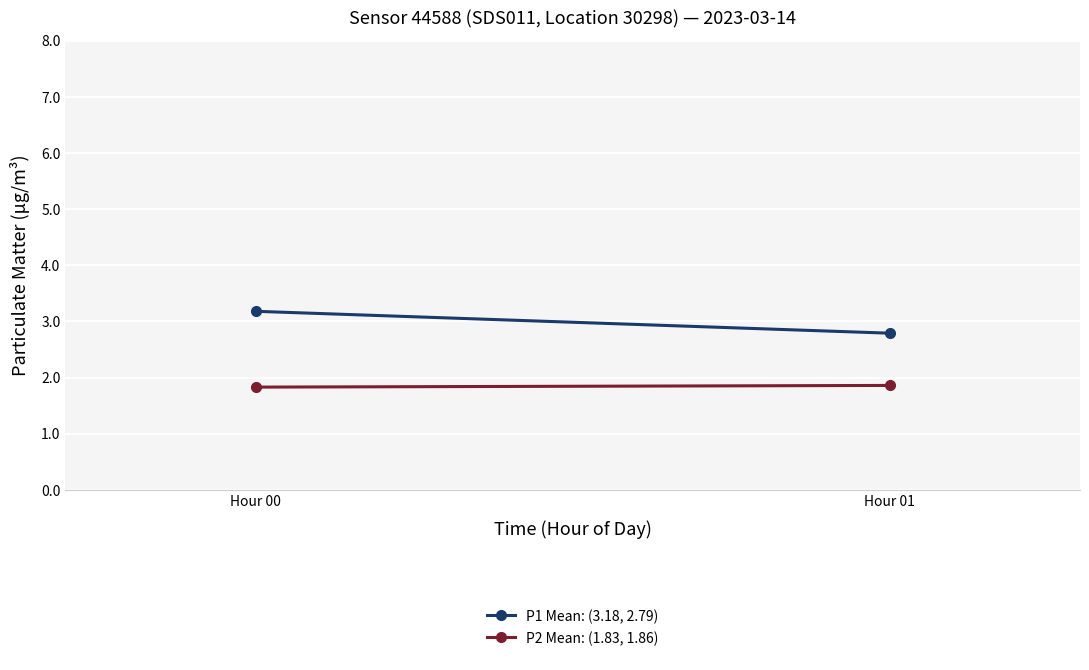

The value of P1 Mean: (3.18, 2.79) at Hour 01 is 5.0. True or false?

False